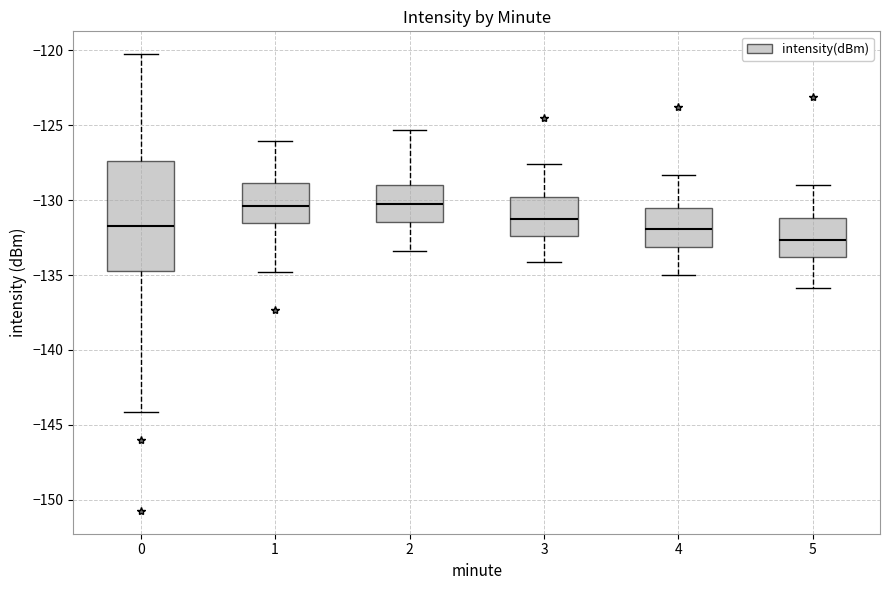

Reading left to right, read every box against the y-axis: the position of its median line, the range the box covers, and the ends of its whiskers. The values are not printed on the chart, so give them approximately, as read against the axis.

0: median -131.5, box -134.5 to -127.5, whiskers -144.0 to -120.0
1: median -130.5, box -131.5 to -129.0, whiskers -135.0 to -126.0
2: median -130.0, box -131.5 to -129.0, whiskers -133.5 to -125.5
3: median -131.0, box -132.5 to -130.0, whiskers -134.0 to -127.5
4: median -132.0, box -133.0 to -130.5, whiskers -135.0 to -128.5
5: median -132.5, box -134.0 to -131.0, whiskers -136.0 to -129.0